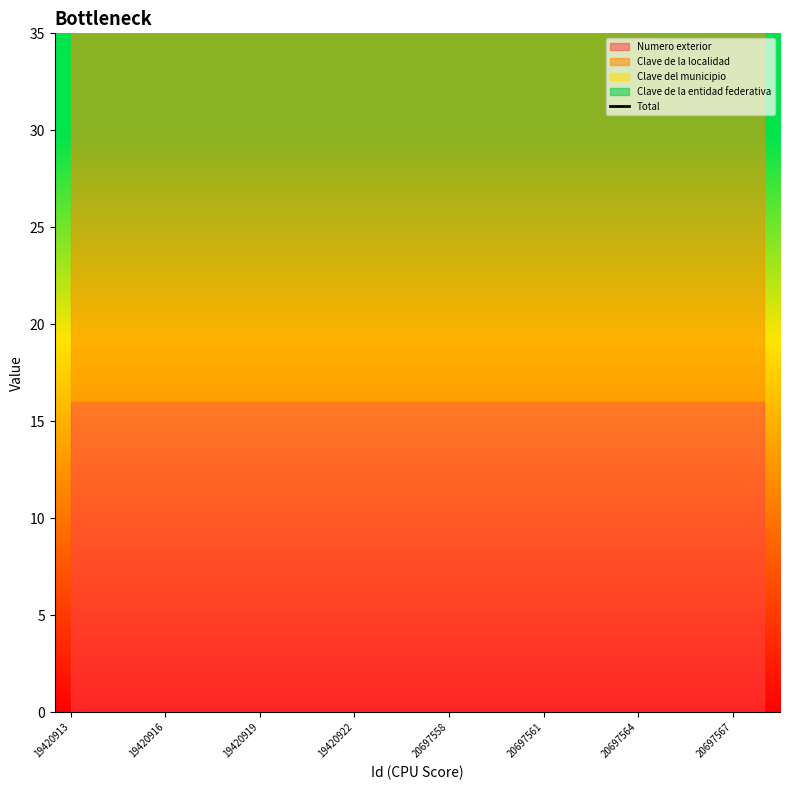

Which has a higher value, 19420918 or 20697568?

19420918